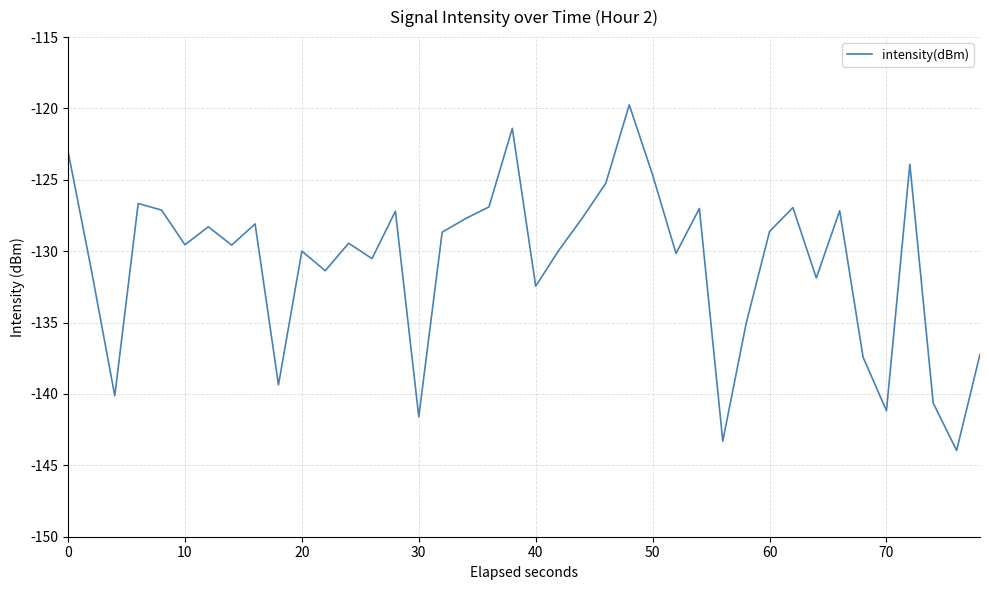

What is the minimum value shown in the chart?

-144.0